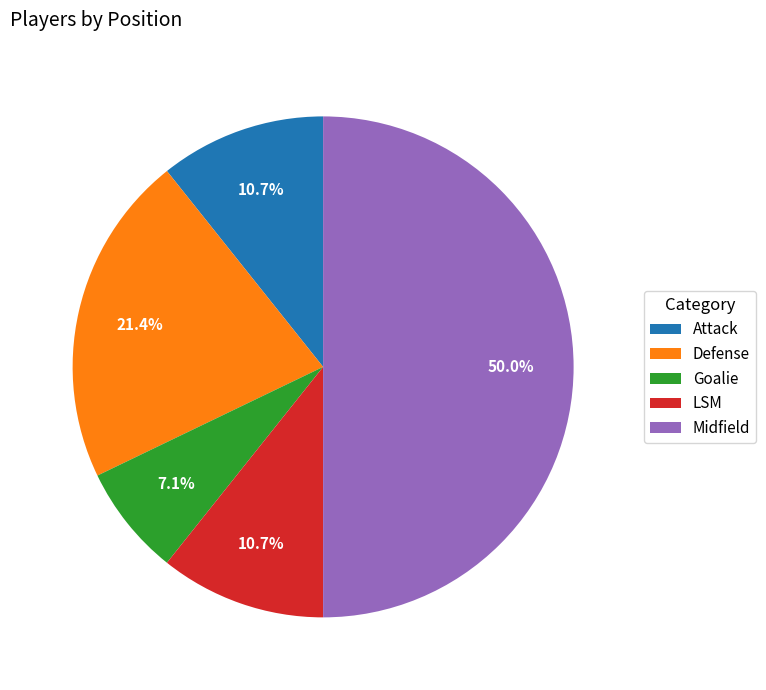

How many segments does this pie chart have?

5